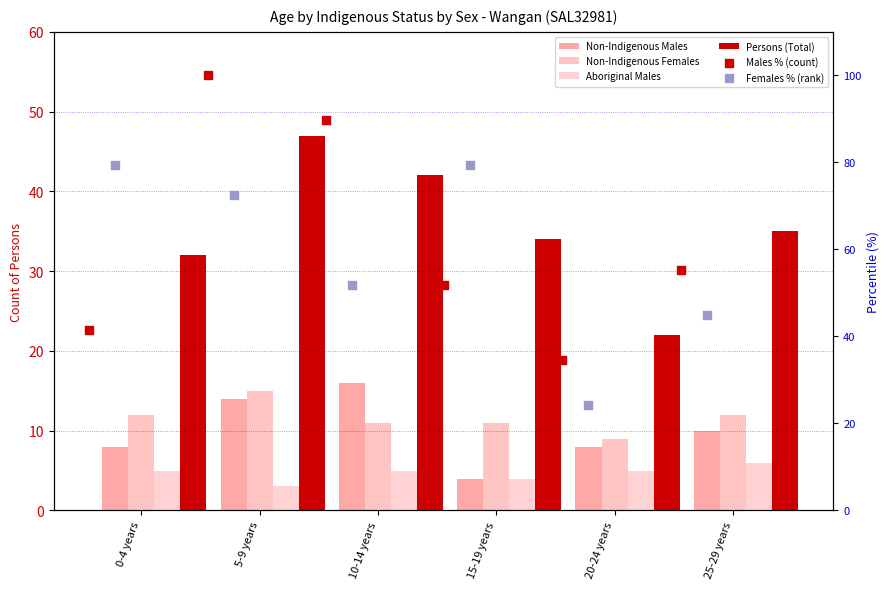

At which category is the sum across all series the highest?

5-9 years